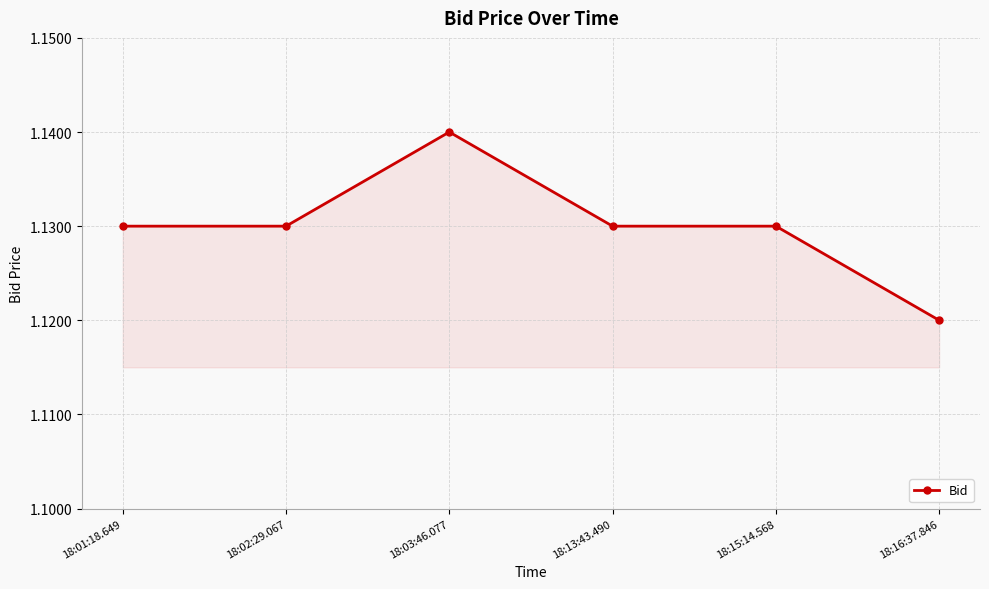

Which has a higher value, 18:16:37.846 or 18:02:29.067?

18:02:29.067